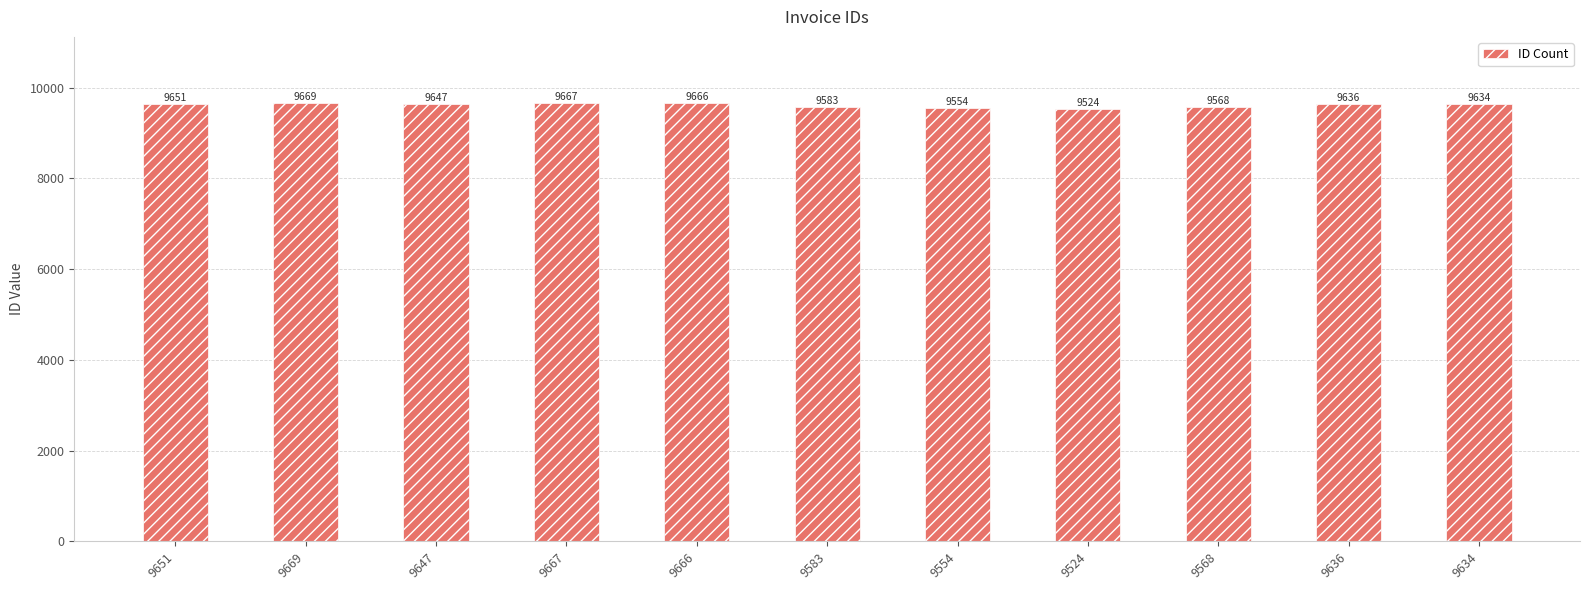

What is the ratio of the value at 9554 to the value at 9583?

1.0